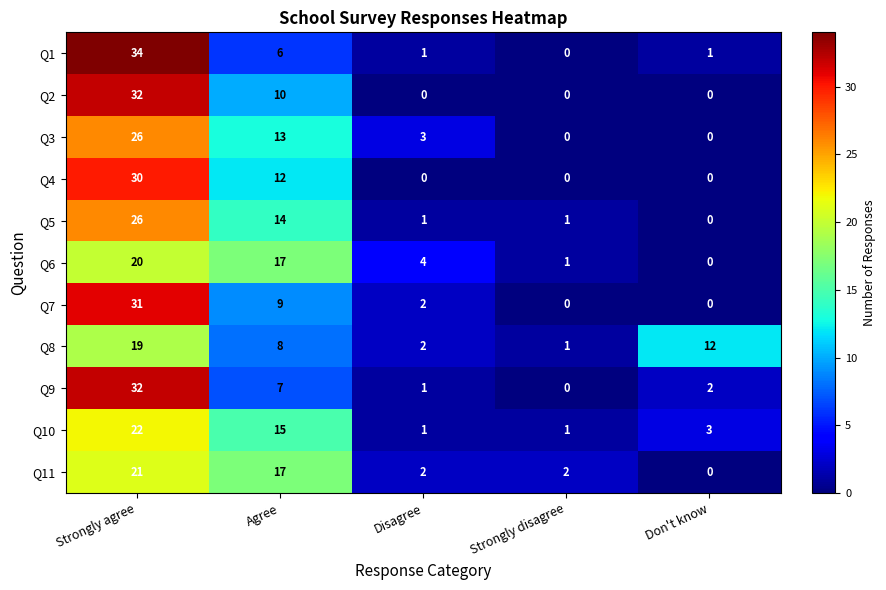

What is the average value of the Q3 series?

8